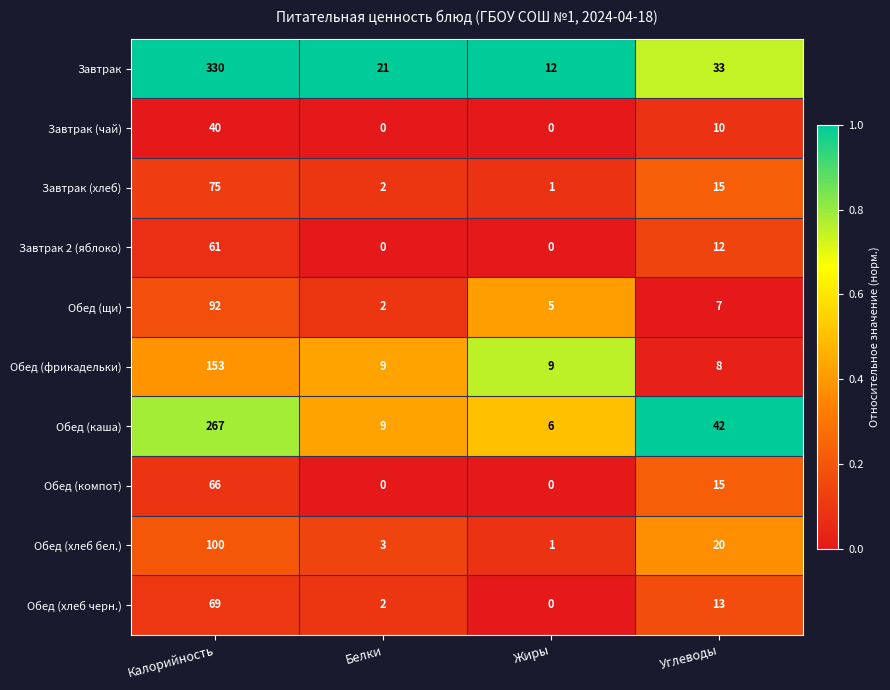

At which category is the sum across all series the highest?

Калорийность